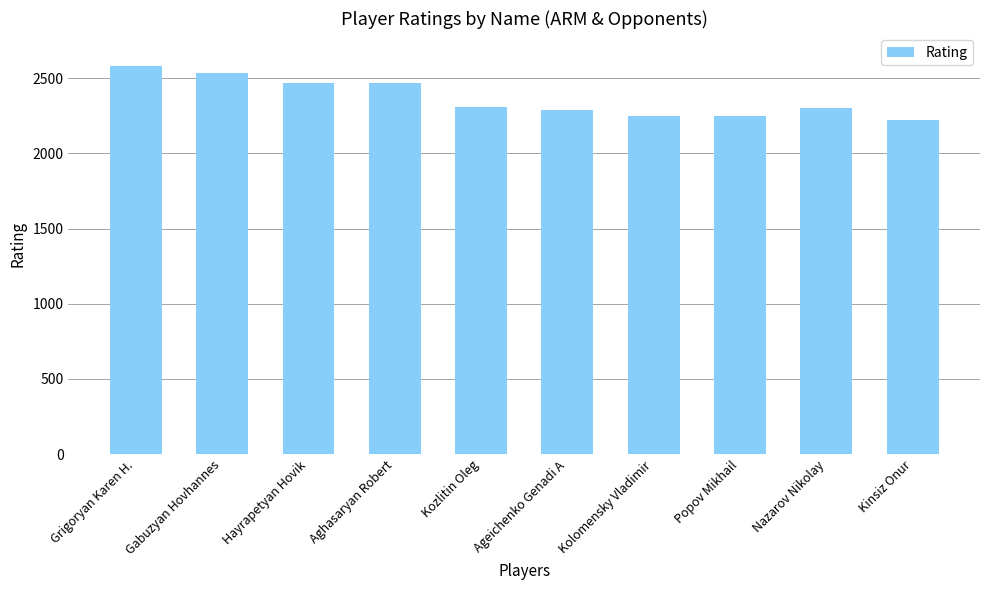

What is the minimum value shown in the chart?

2221